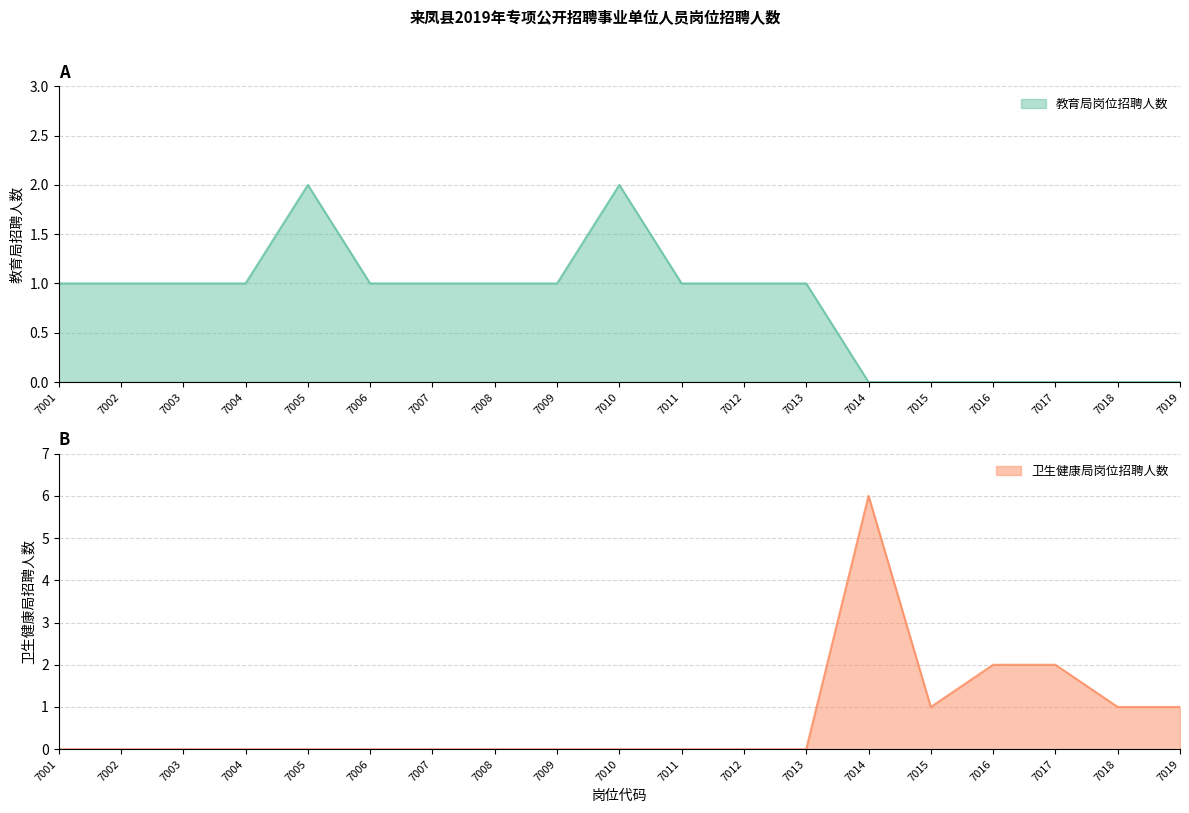

At which label does 教育局岗位招聘人数 reach its peak?

7005